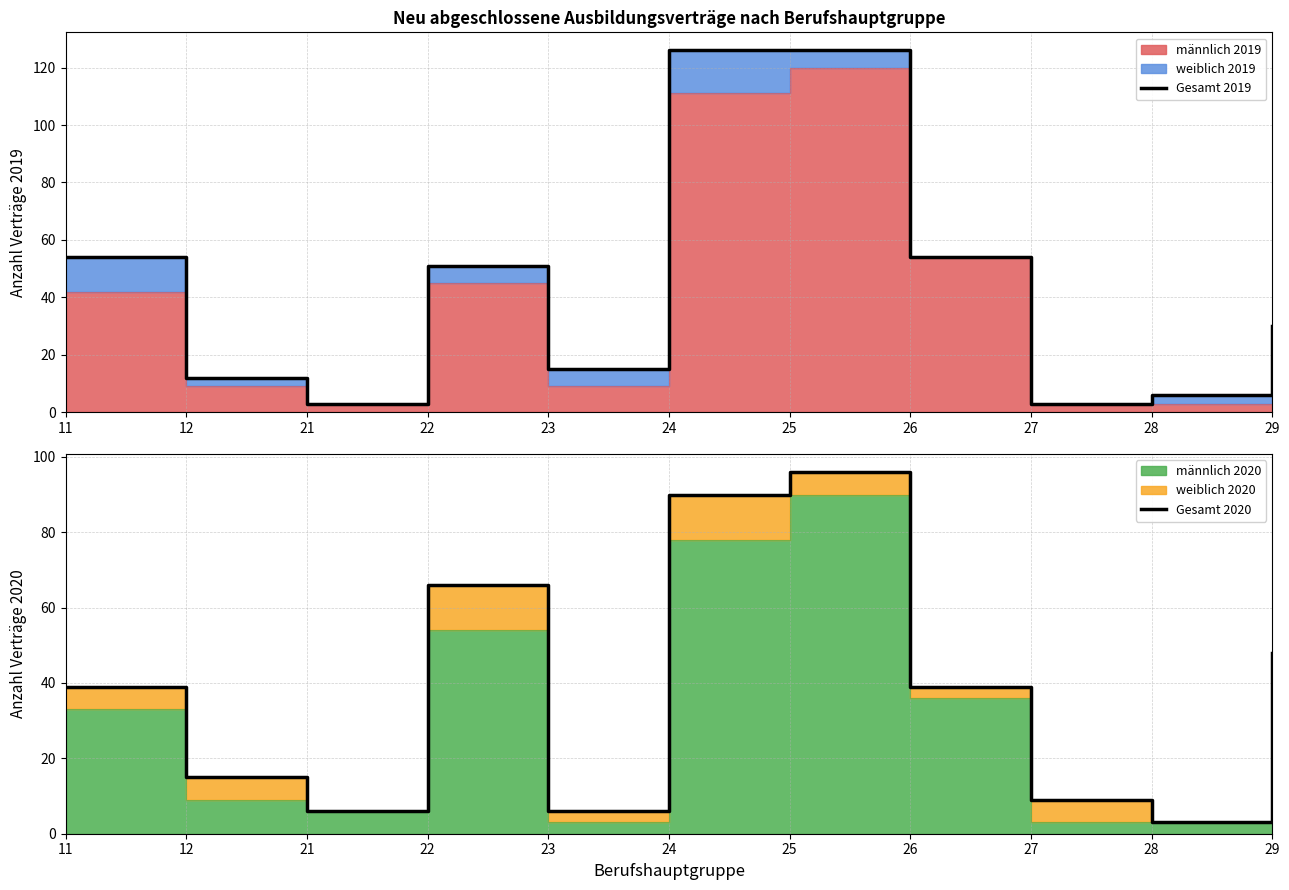

Reading left to right, list all the values displayed in this chart.

Gesamt 2019: 11=54	12=12	21=3	22=51	23=15	24=126	25=126	26=54	27=3	28=6	29=30
Gesamt 2020: 11=39	12=15	21=6	22=66	23=6	24=90	25=96	26=39	27=9	28=3	29=48